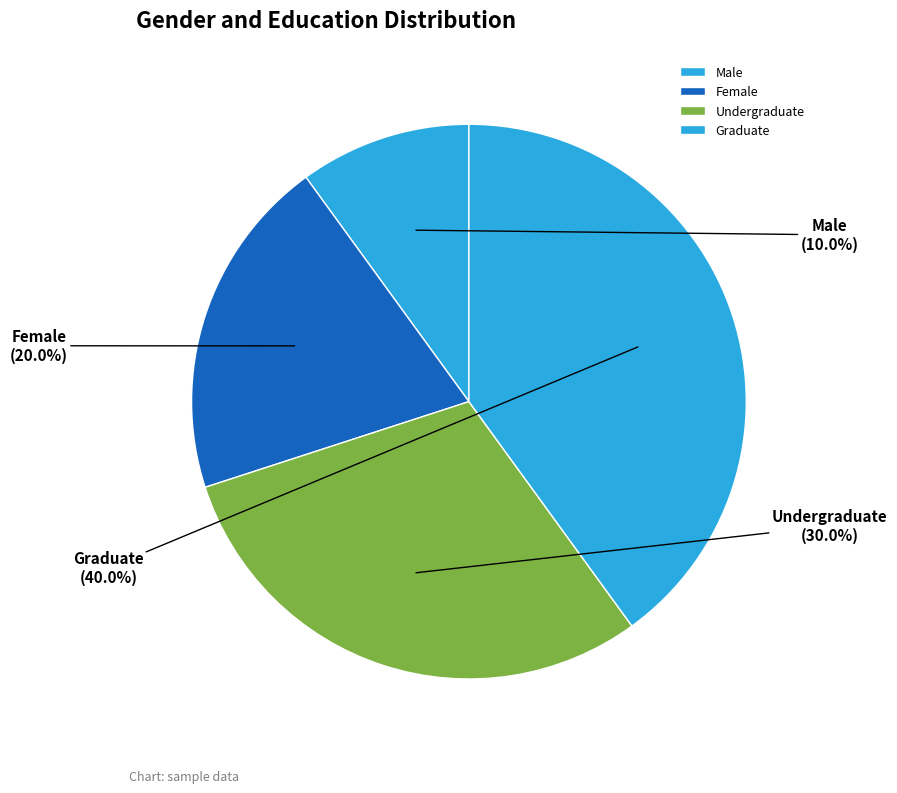

True or false: Graduate accounts for 40% of the total.

True